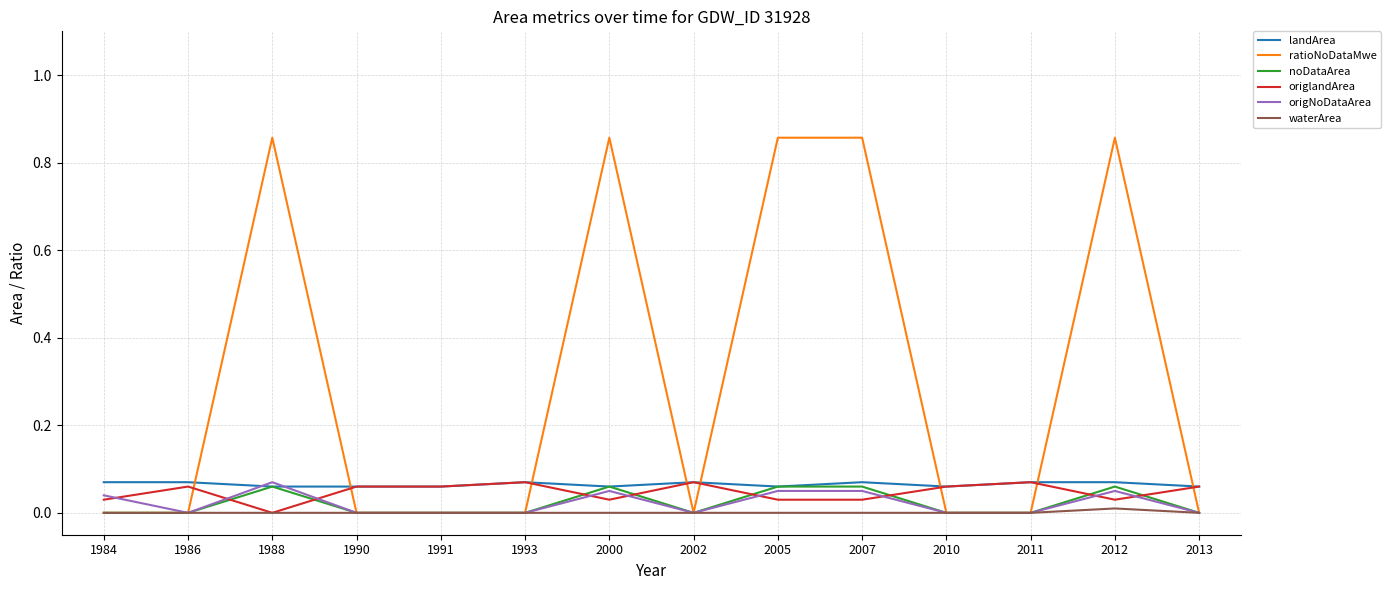

The value of noDataArea at 2012 is 0.0. True or false?

False